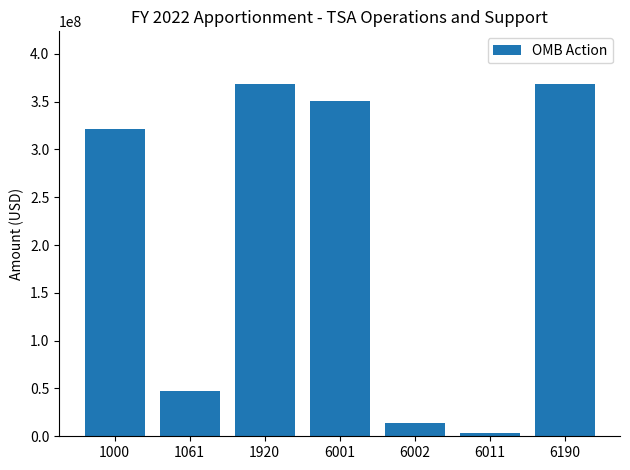

Does the chart contain stacked bars?

No